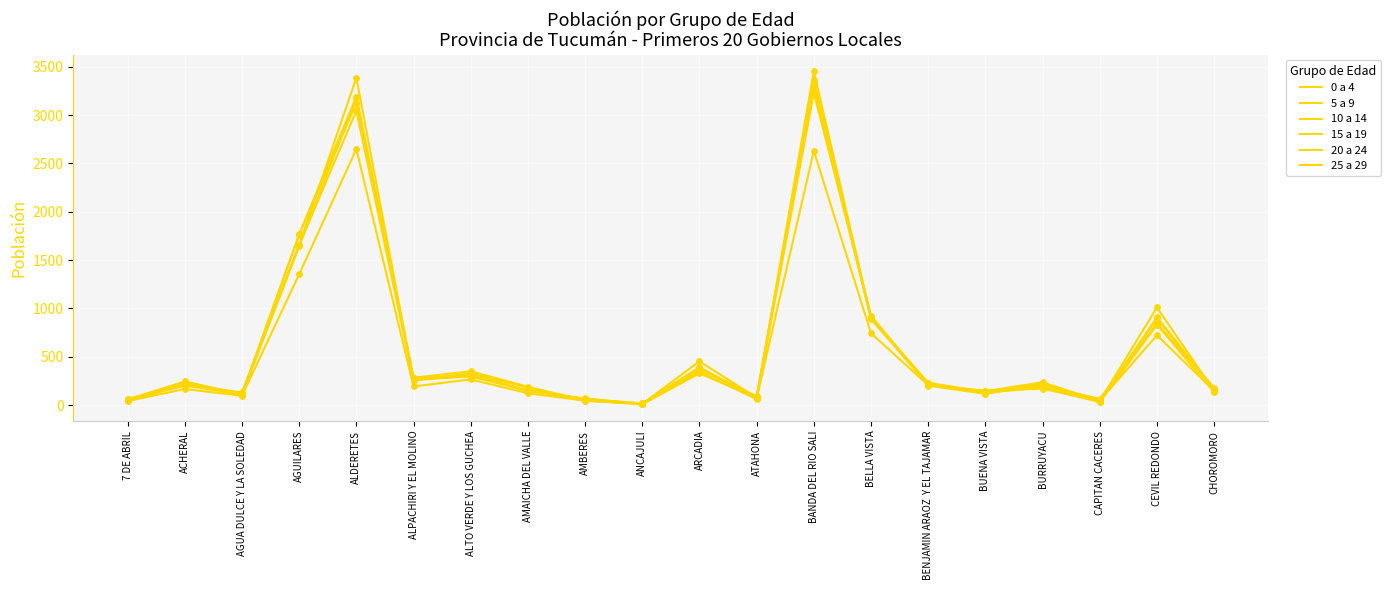

Is the value of 0 a 4 at AGUA DULCE Y LA SOLEDAD greater than the value of 25 a 29 at ANCAJULI?

Yes